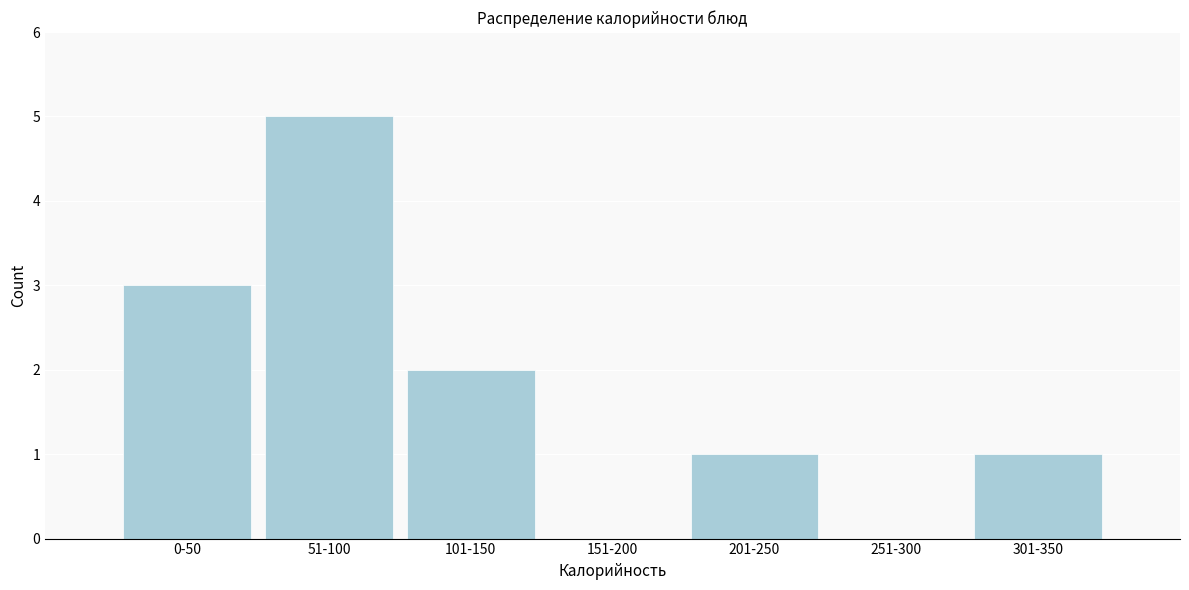

Reading left to right, extract all data points from this chart.

0-50=3	51-100=5	101-150=2	151-200=0	201-250=1	251-300=0	301-350=1